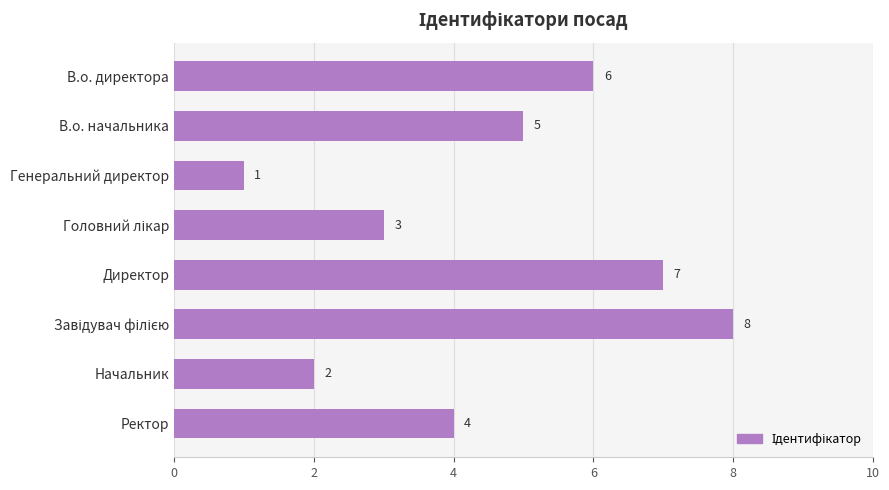

The chart shows a value of 2 at В.о. начальника. True or false?

False